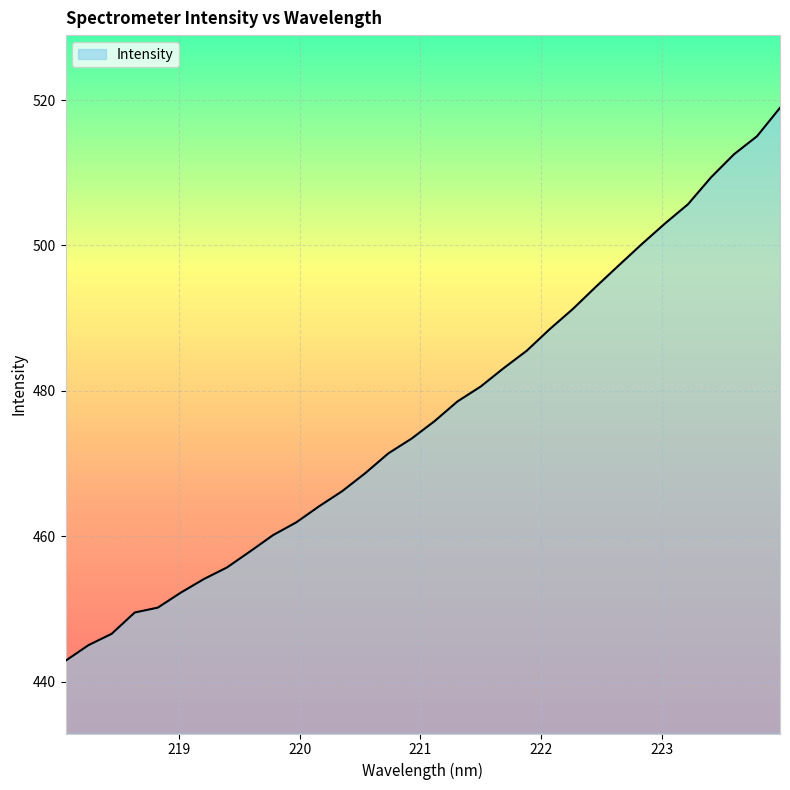

What is the minimum value shown in the chart?

442.9